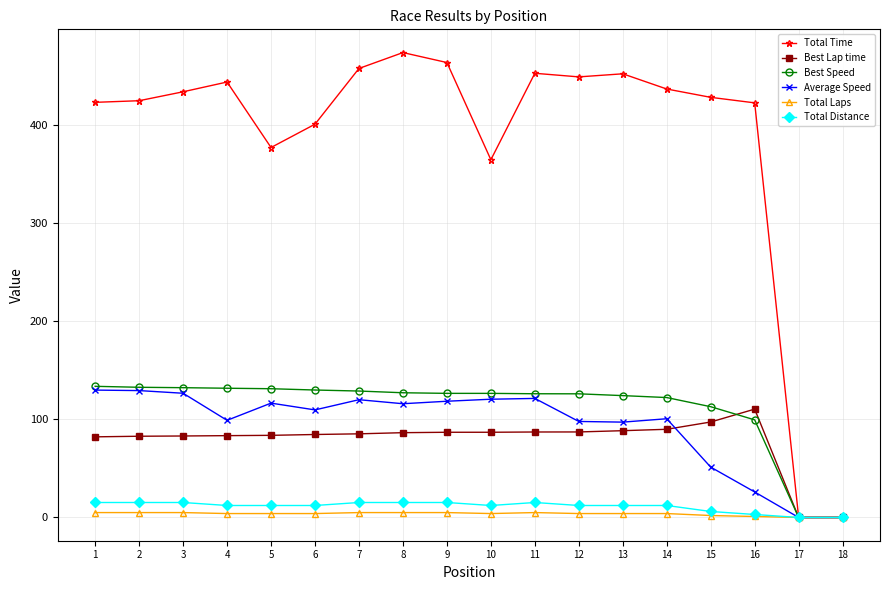

Which series has the widest spread of values?

Total Time